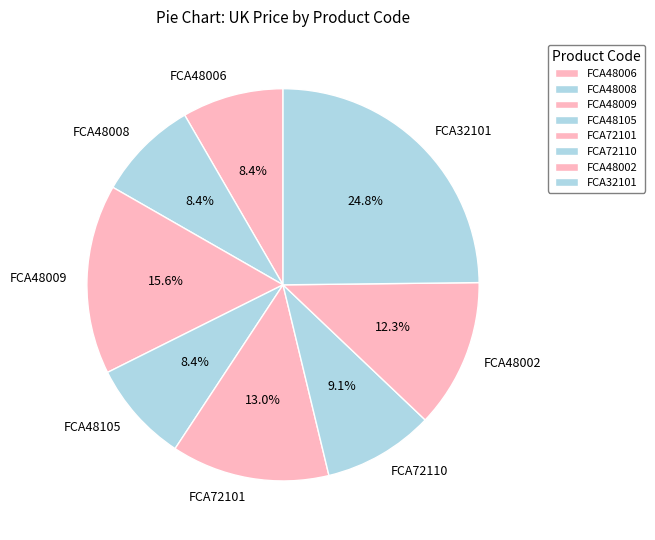

Count the number of slices in the pie.

8